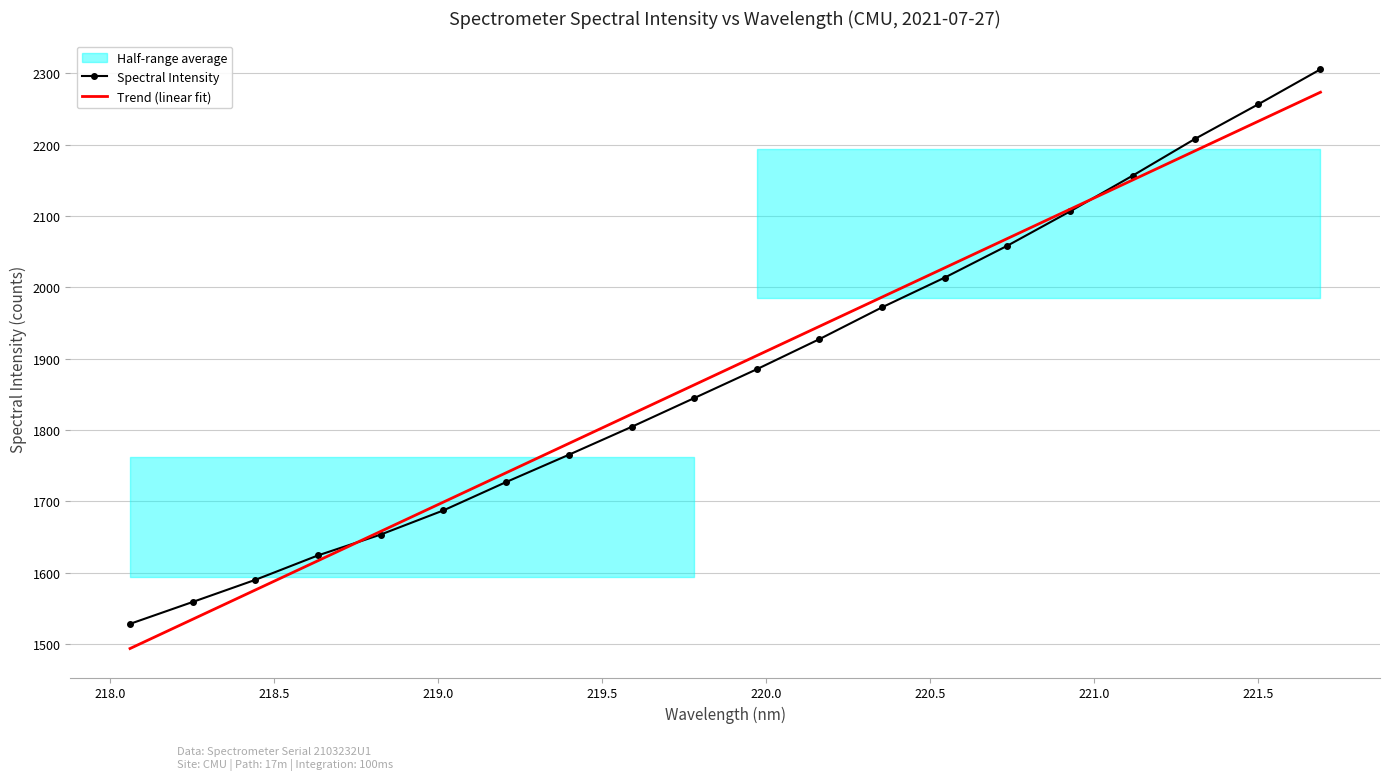

What is the maximum value for Trend (linear fit)?

2273.7